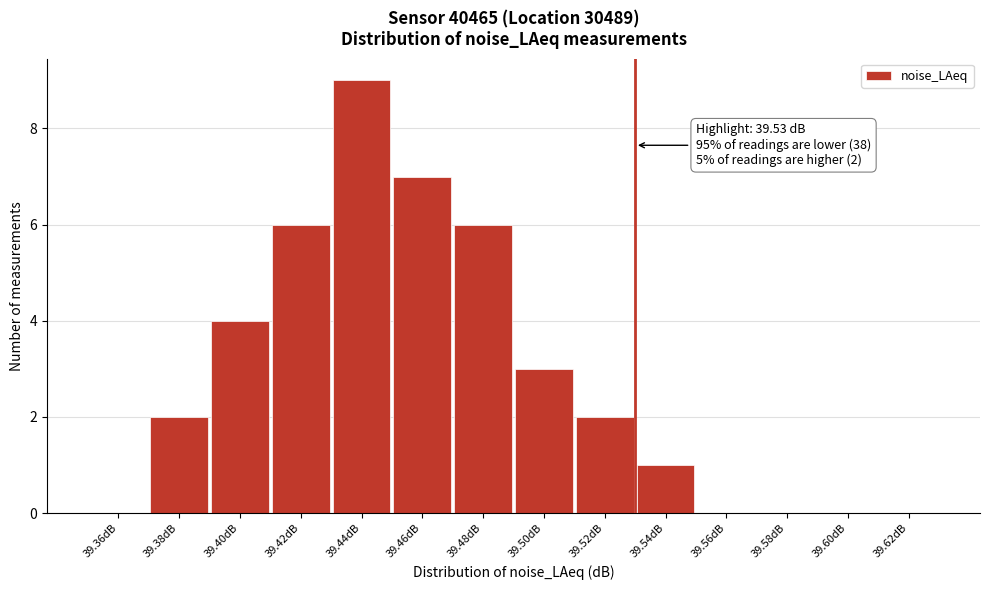

Over which range of the x-axis is the bar tallest?

39.43 to 39.45